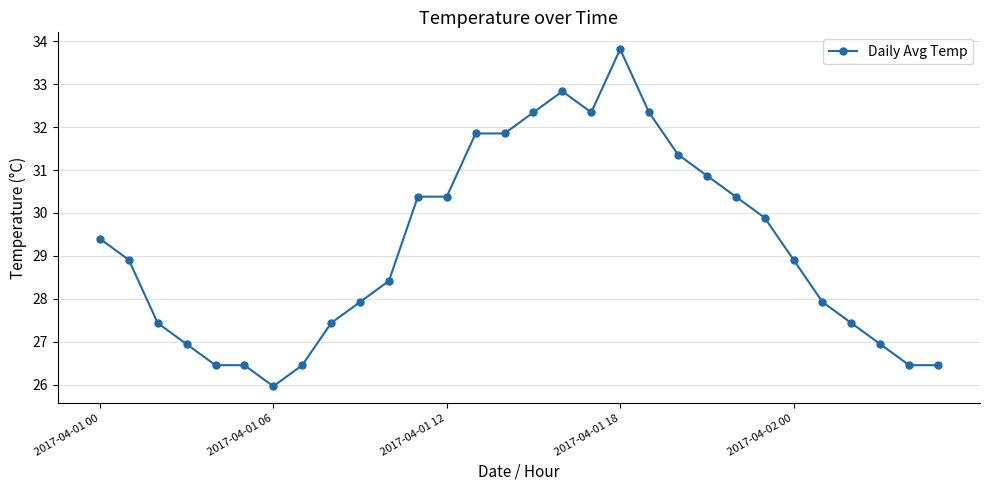

What is the average value?

29.2